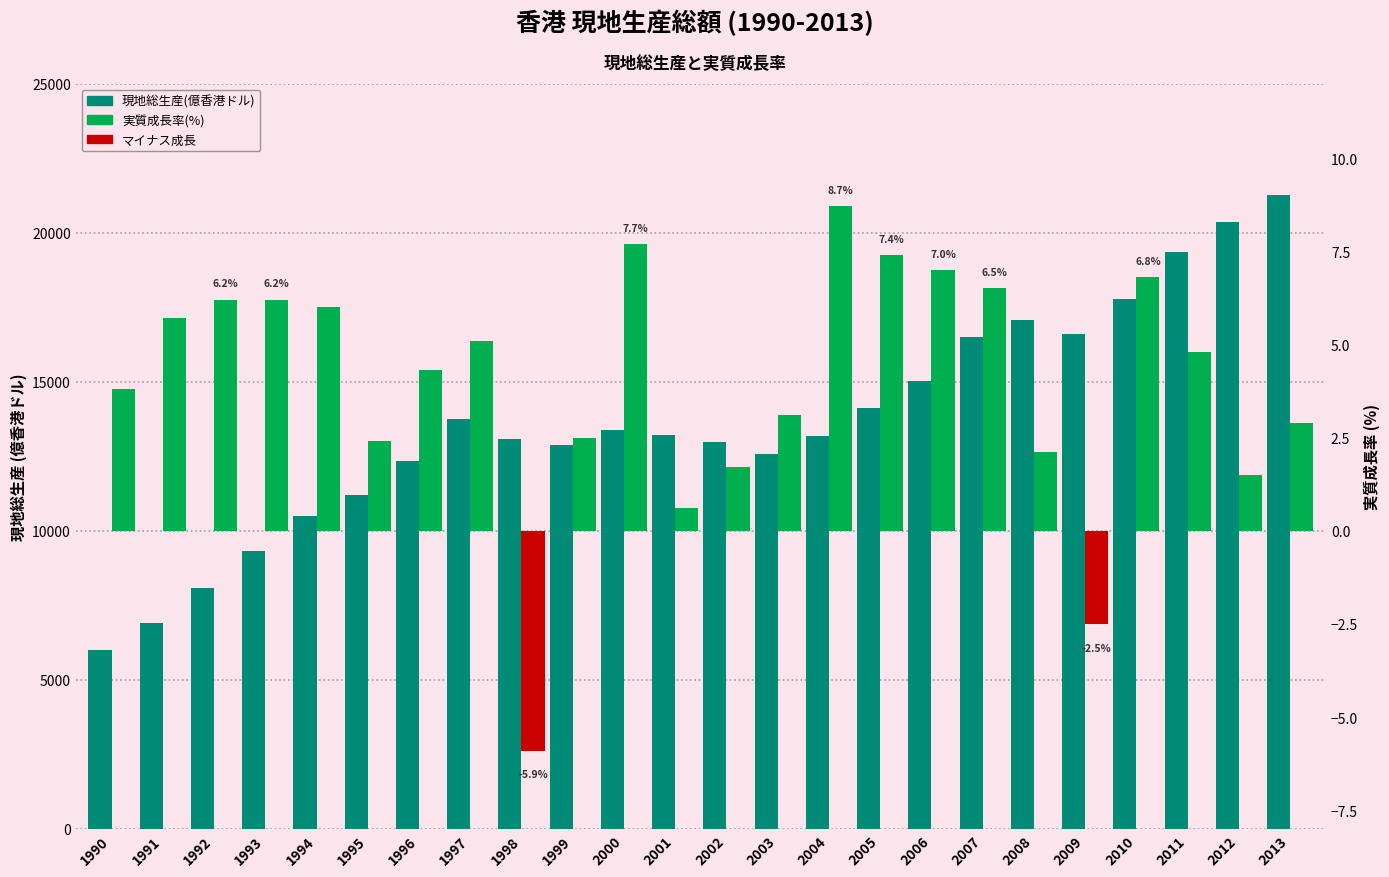

What is the smallest value displayed?

-5.9